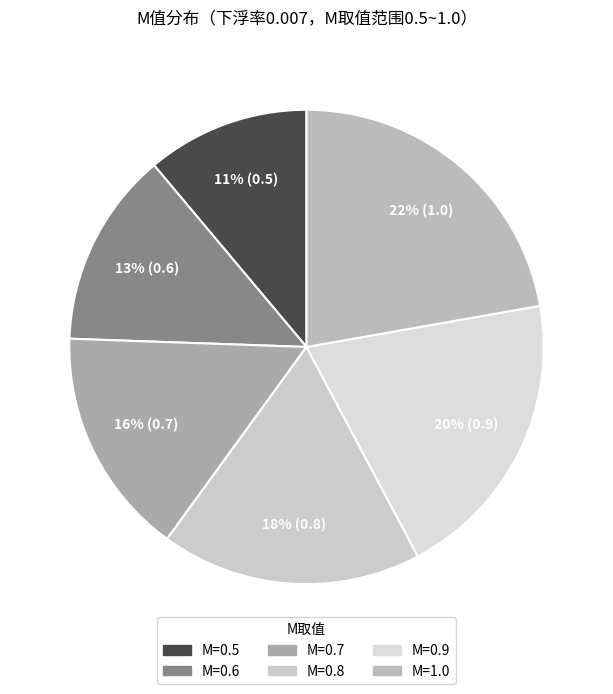

To the nearest percent, what is the difference between the largest and smallest slice percentages?

11%